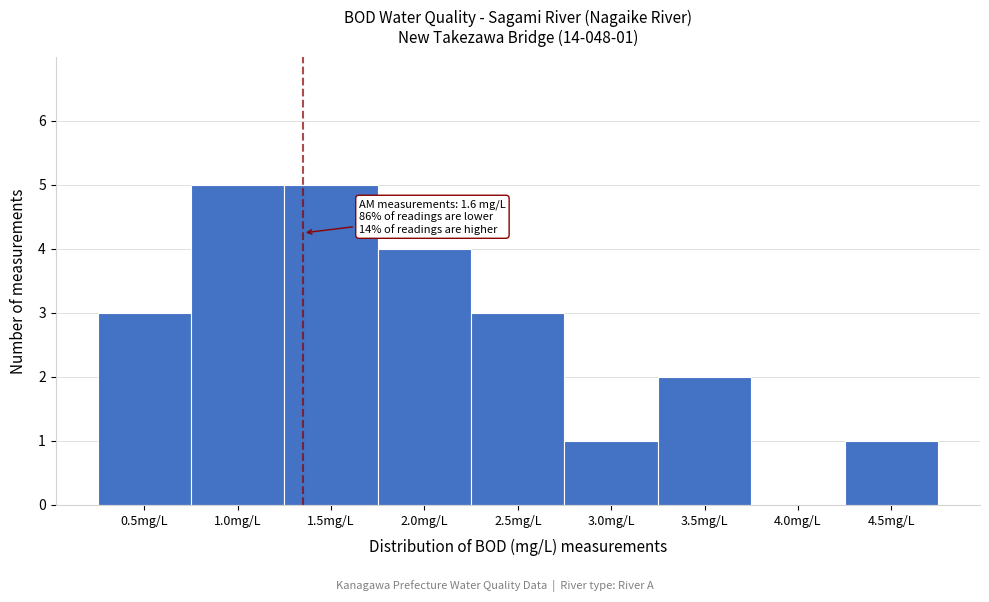

Reading right to left, extract all data points from this chart.

4.5mg/L=1	4.0mg/L=0	3.5mg/L=2	3.0mg/L=1	2.5mg/L=3	2.0mg/L=4	1.5mg/L=5	1.0mg/L=5	0.5mg/L=3